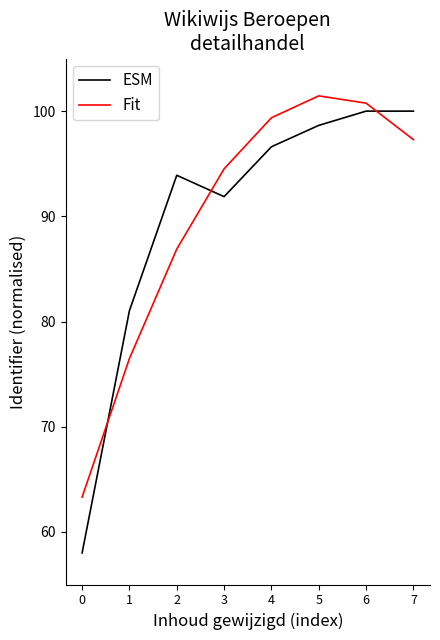

What is the maximum value for Fit?

101.5